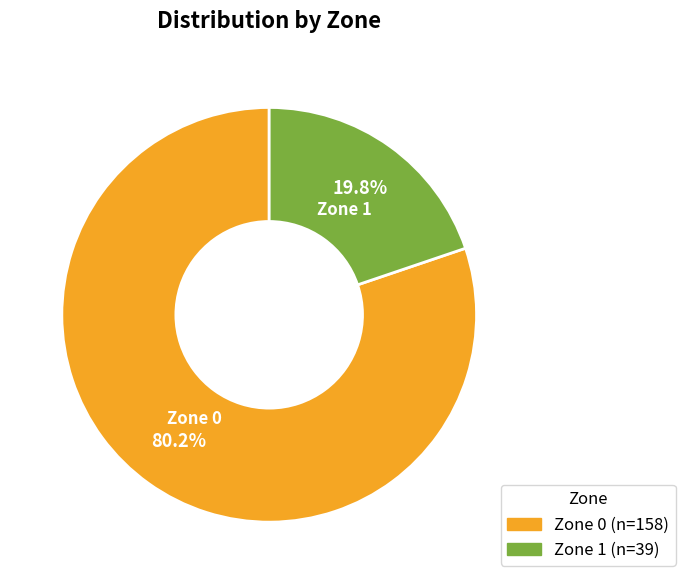

To the nearest percent, what portion does Zone 0 represent?

80%